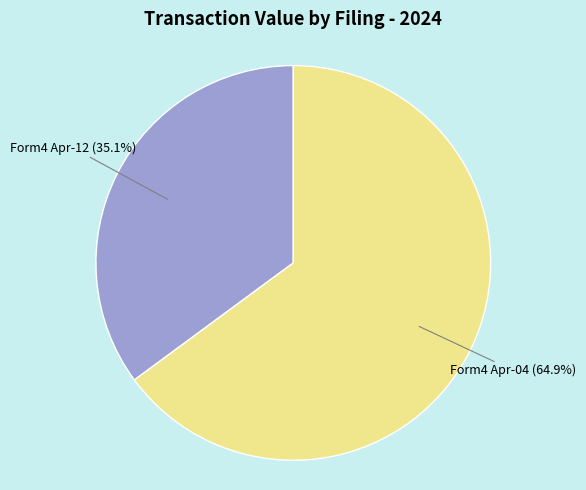

Does any single category account for the majority?

Yes